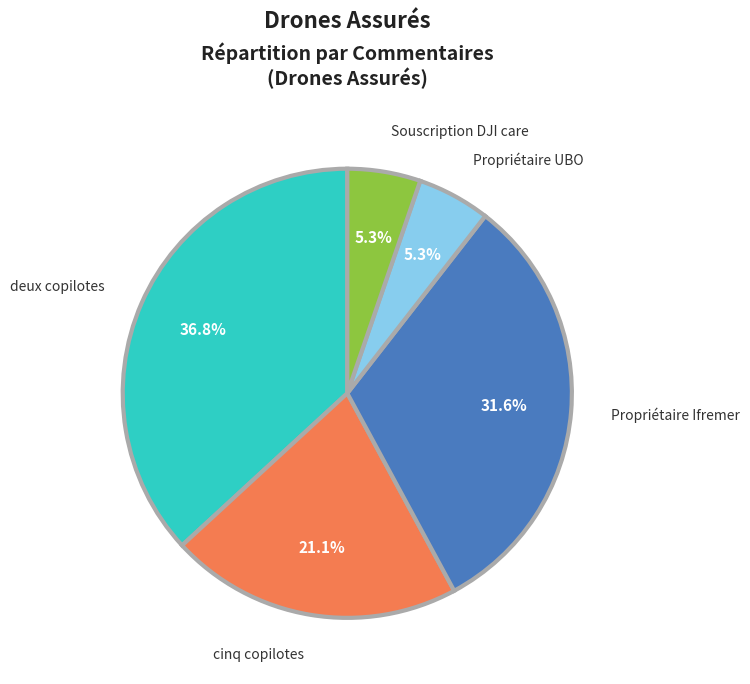

Is there a majority slice in this chart?

No